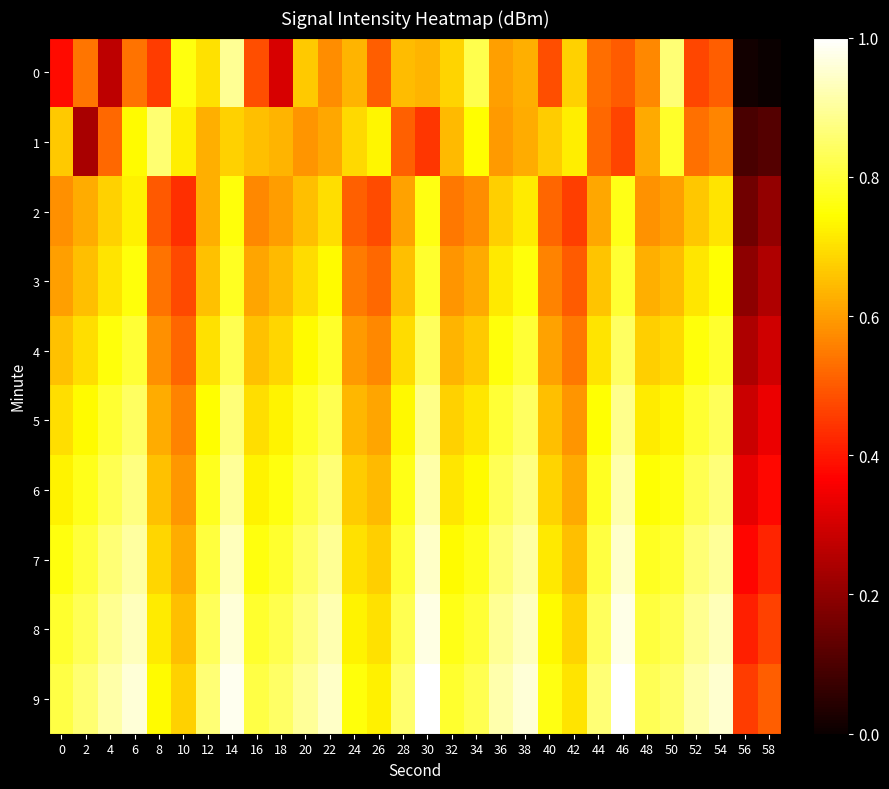

At which category is the sum across all series the highest?

14